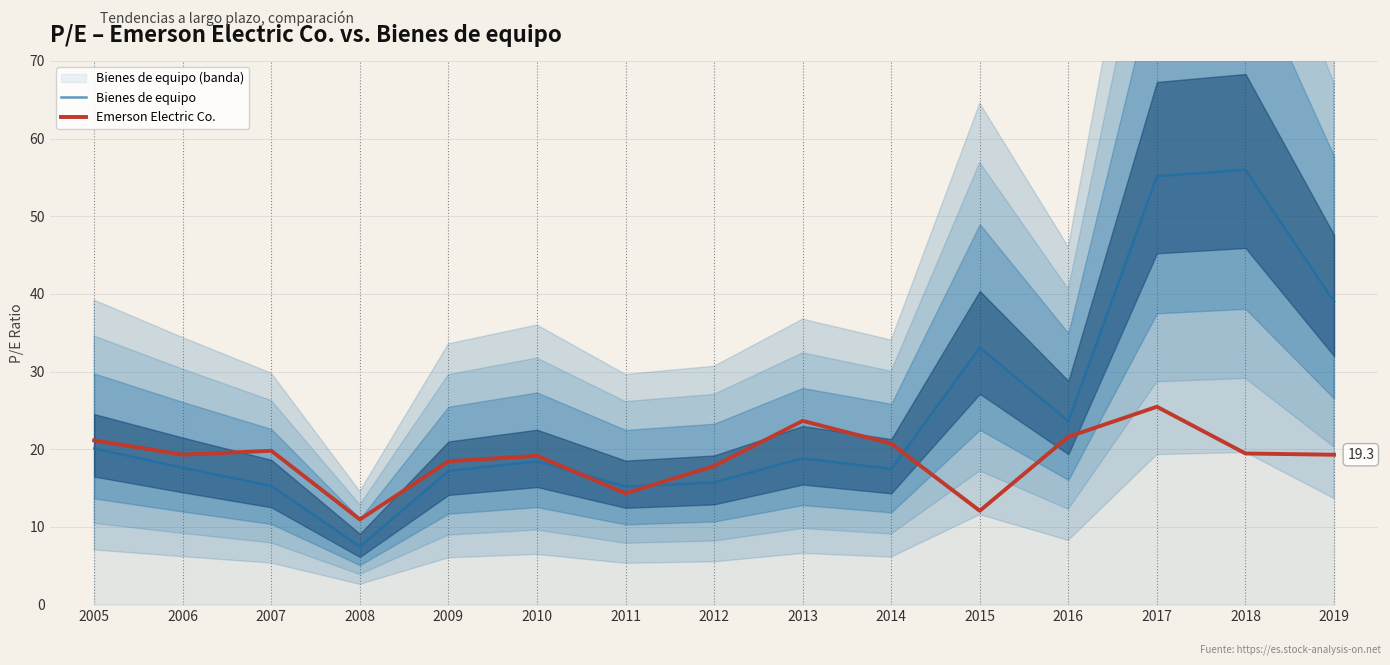

At which category is the sum across all series the highest?

2017